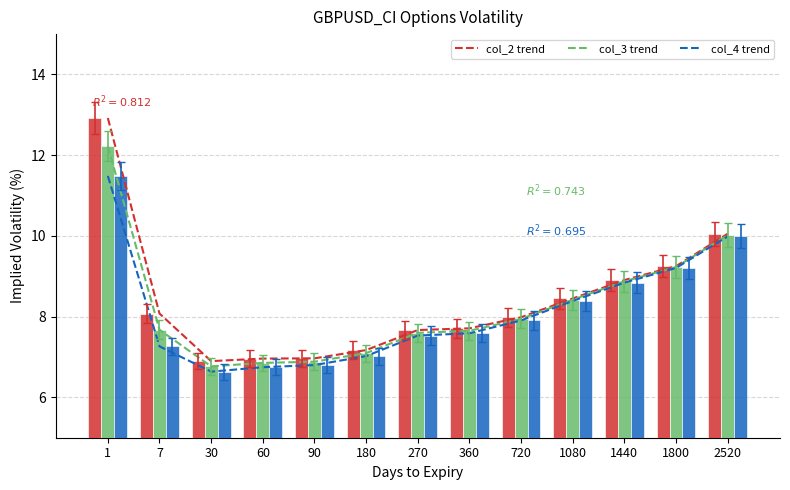

True or false: col_3 has a value of 6.9 at 60.

True